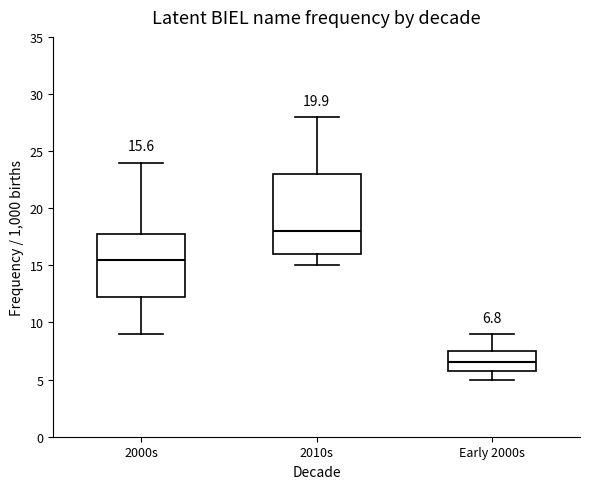

Which box's median line is the highest?

2010s